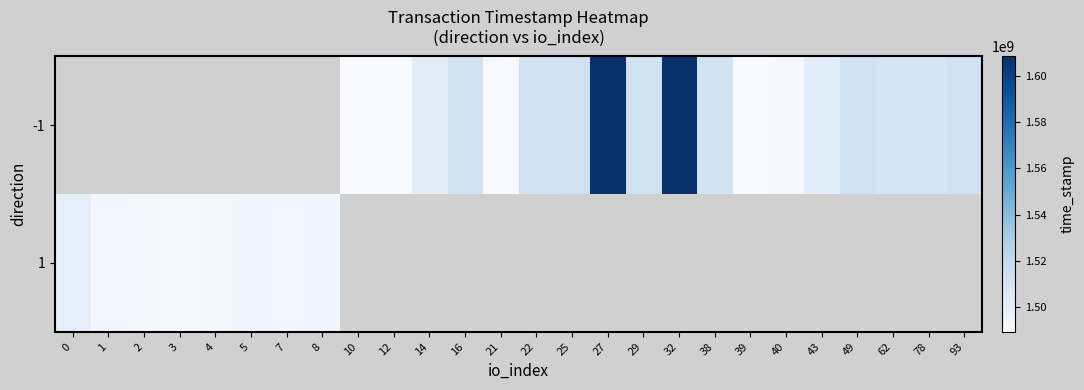

Is it true that -1 equals 1512578404.0 at 16?

True